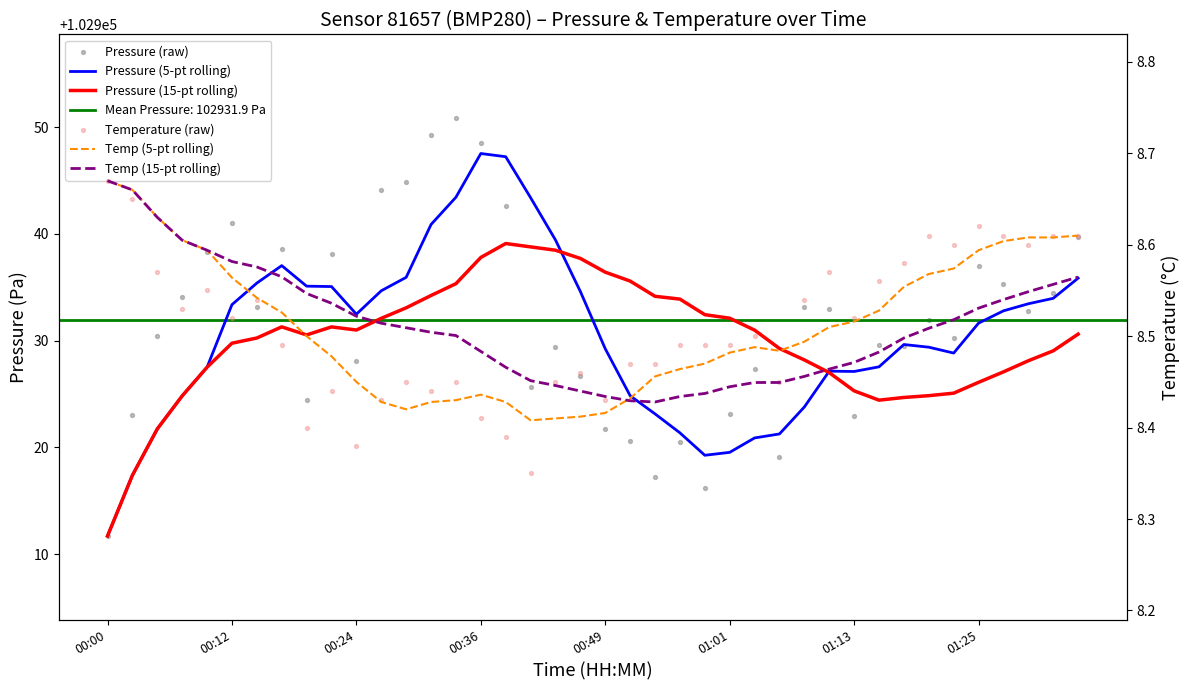

Which series has the widest spread of Y values?

Pressure (raw)